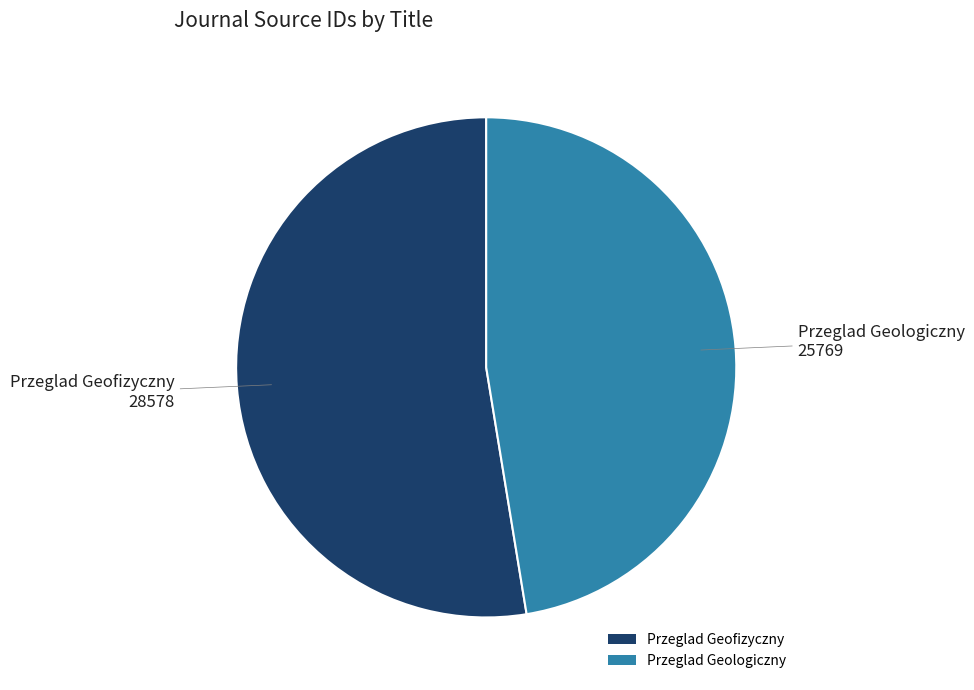

Between Przeglad Geologiczny and Przeglad Geofizyczny, which is larger?

Przeglad Geofizyczny